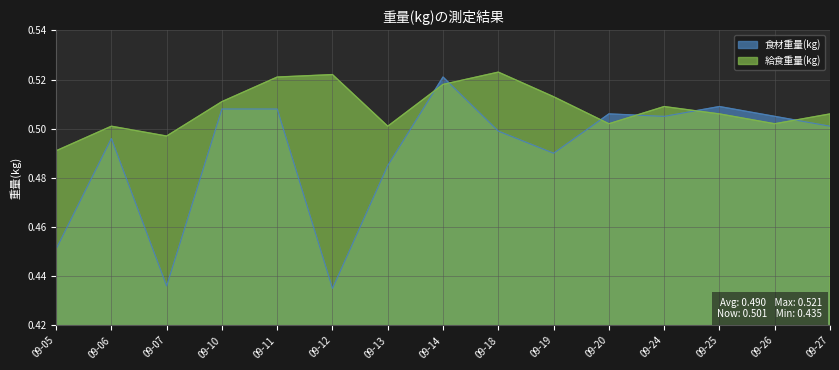

How many series are shown in this chart?

2